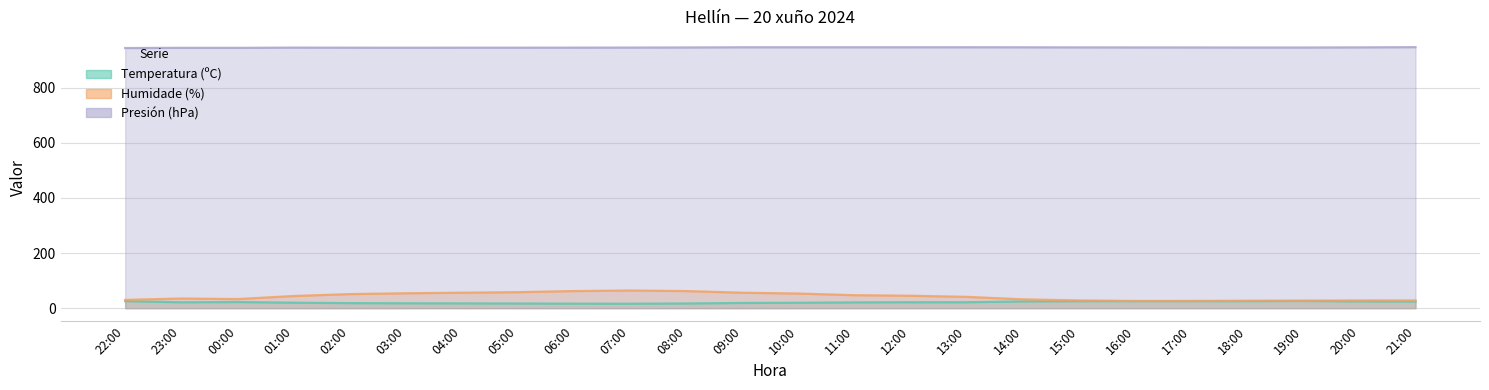

What is the total value across all series at 22:00?

999.5